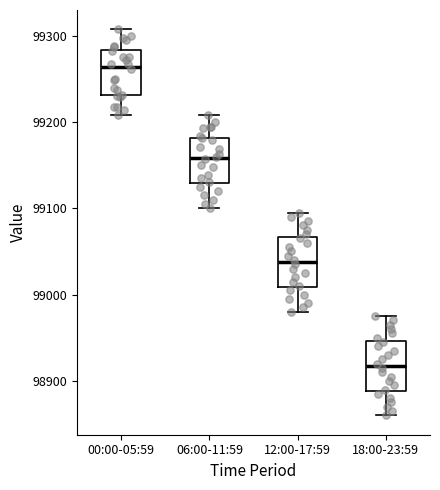

Which box has the highest median line?

00:00-05:59